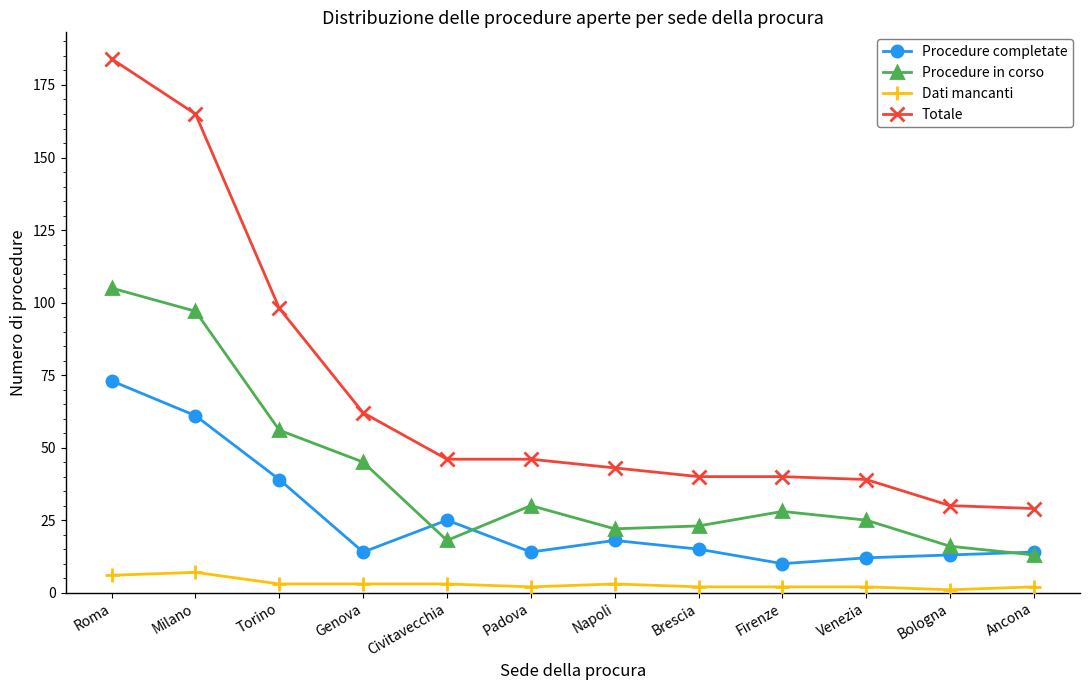

What is the sum of the Dati mancanti values at Firenze and Padova?

4